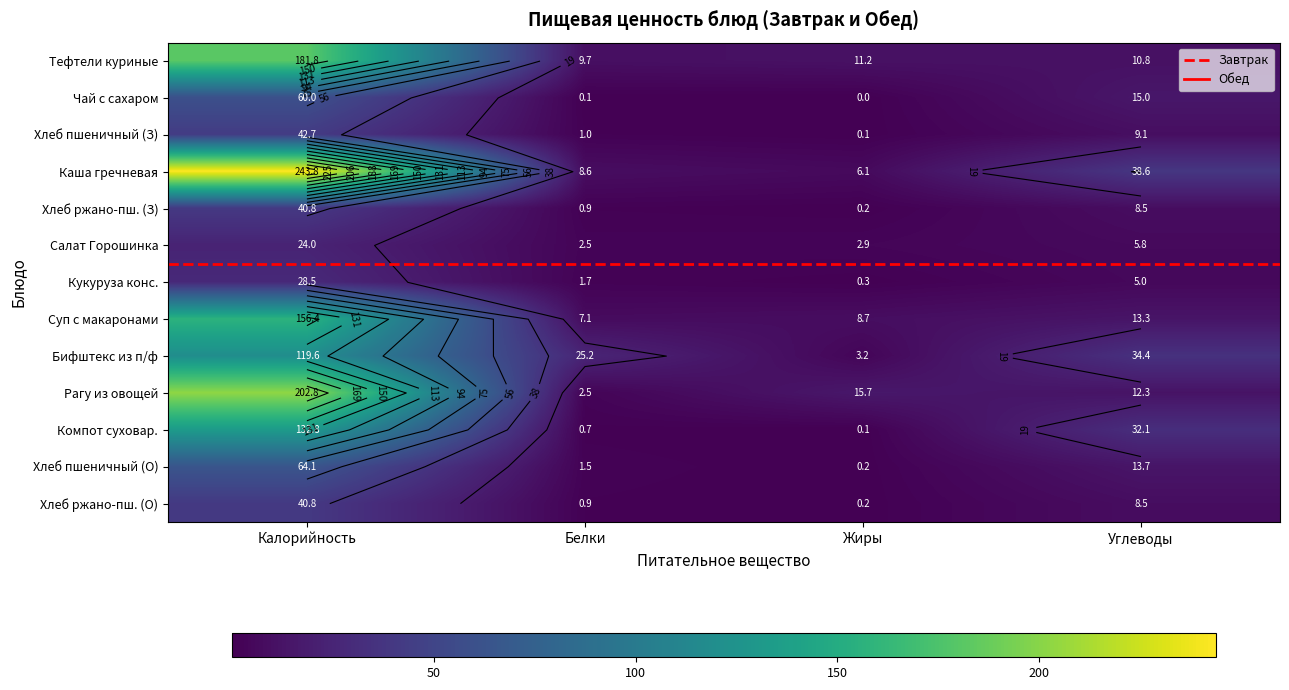

Reading left to right, list all the values displayed in this chart.

Тефтели куриные из п/ф: Калорийность=181.8	Белки=9.7	Жиры=11.2	Углеводы=10.8
Чай с сахаром: Калорийность=60.0	Белки=0.1	Жиры=0.0	Углеводы=15.0
Хлеб пшеничный (завтрак): Калорийность=42.7	Белки=1.0	Жиры=0.1	Углеводы=9.1
Каша гречневая рассыпчатая: Калорийность=243.8	Белки=8.6	Жиры=6.1	Углеводы=38.6
Хлеб ржано-пшеничный (завтрак): Калорийность=40.8	Белки=0.9	Жиры=0.2	Углеводы=8.5
Салат Горошинка: Калорийность=24.0	Белки=2.5	Жиры=2.9	Углеводы=5.8
Кукуруза консервированная: Калорийность=28.5	Белки=1.7	Жиры=0.3	Углеводы=5.0
Суп с макаронными изделиями: Калорийность=156.4	Белки=7.1	Жиры=8.7	Углеводы=13.3
Бифштекс из п/ф: Калорийность=119.6	Белки=25.2	Жиры=3.2	Углеводы=34.4
Рагу из овощей: Калорийность=202.8	Белки=2.5	Жиры=15.7	Углеводы=12.3
Компот из смеси сухофруктов: Калорийность=132.8	Белки=0.7	Жиры=0.1	Углеводы=32.1
Хлеб пшеничный (обед): Калорийность=64.1	Белки=1.5	Жиры=0.2	Углеводы=13.7
Хлеб ржано-пшеничный (обед): Калорийность=40.8	Белки=0.9	Жиры=0.2	Углеводы=8.5